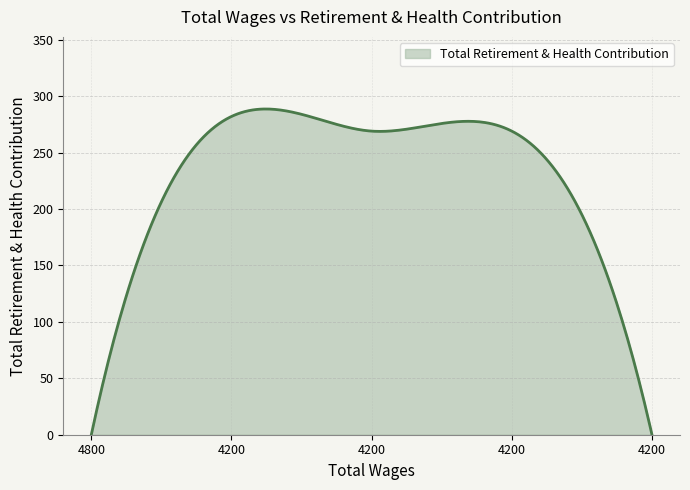

What is the maximum value shown in the chart?

288.6